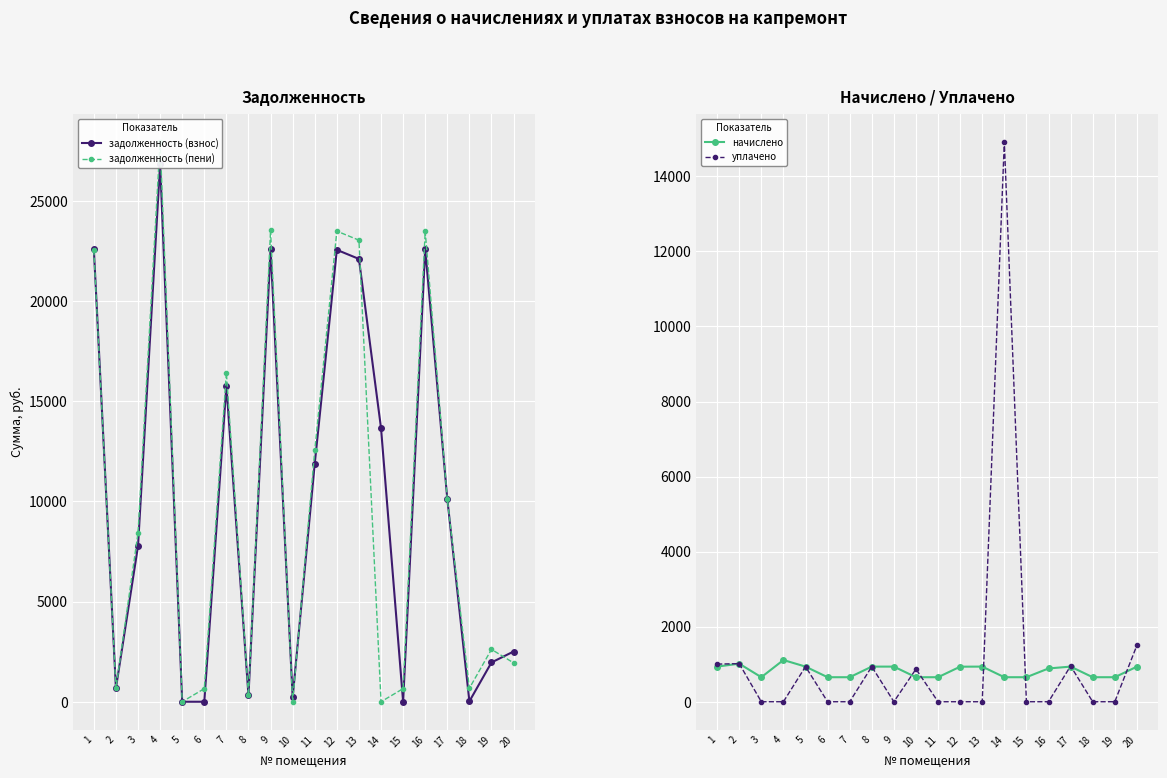

Where is задолженность (пени) nearest to the value 13975?

11